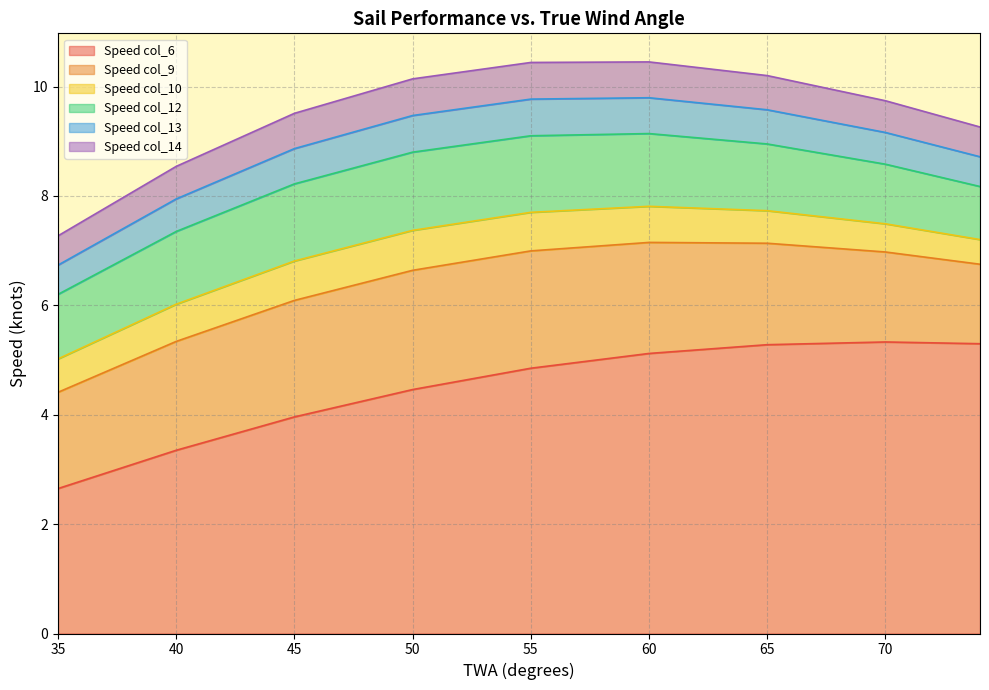

Is the value of Speed 9 at 62 greater than the value of Speed 14 at 63?

No